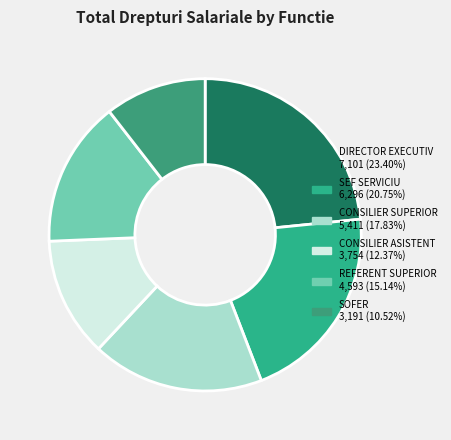

How many segments does this pie chart have?

6